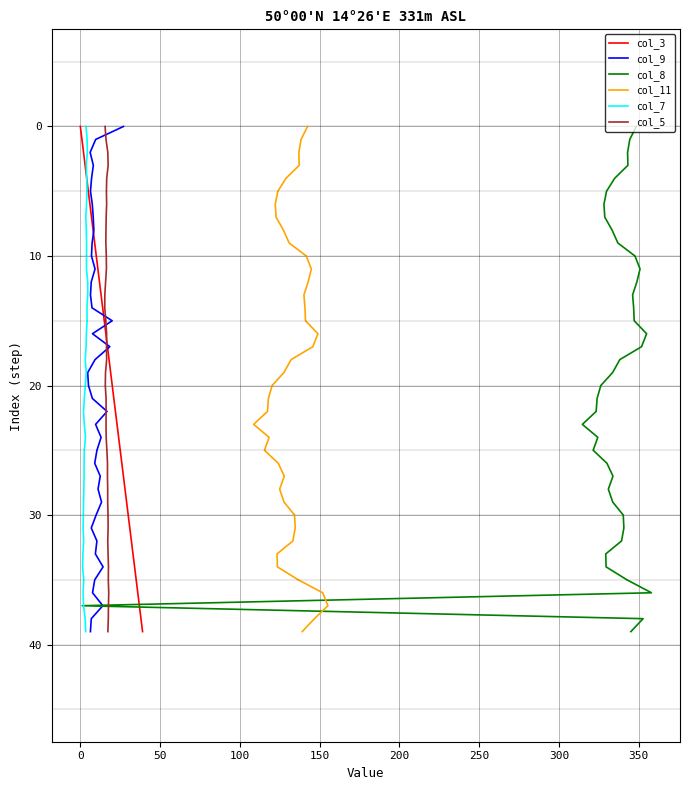

Does the chart have visible grid lines?

Yes